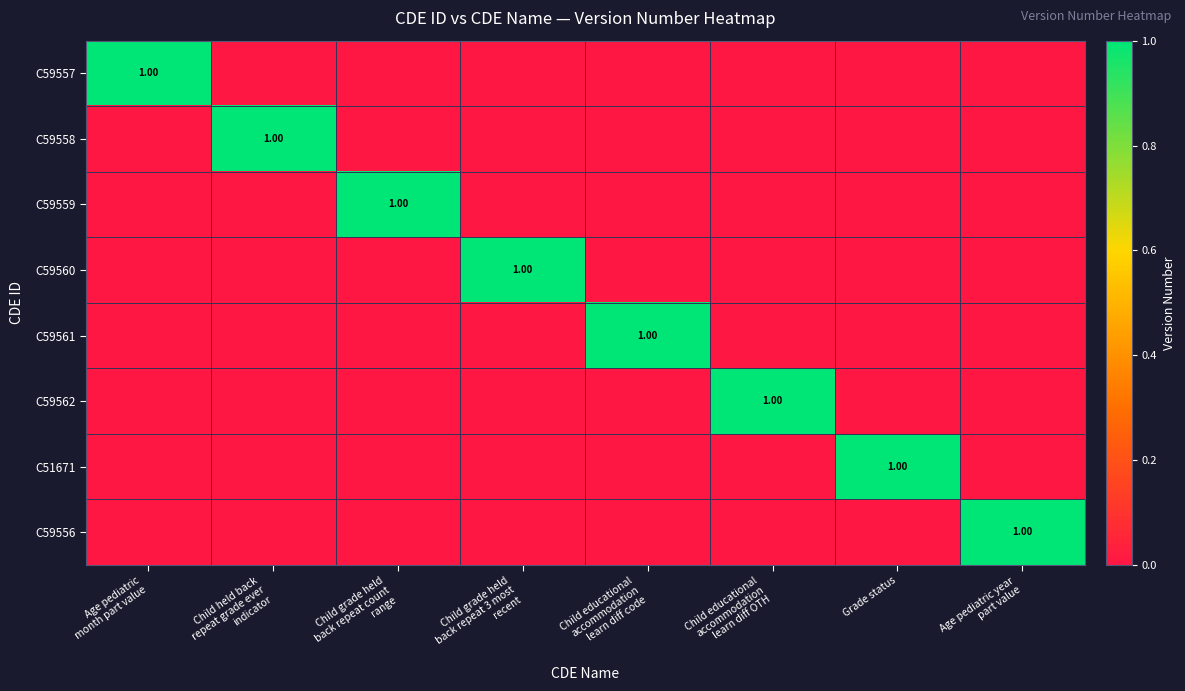

What is the total value across all series at Child educational
accommodation
learn diff code?

1